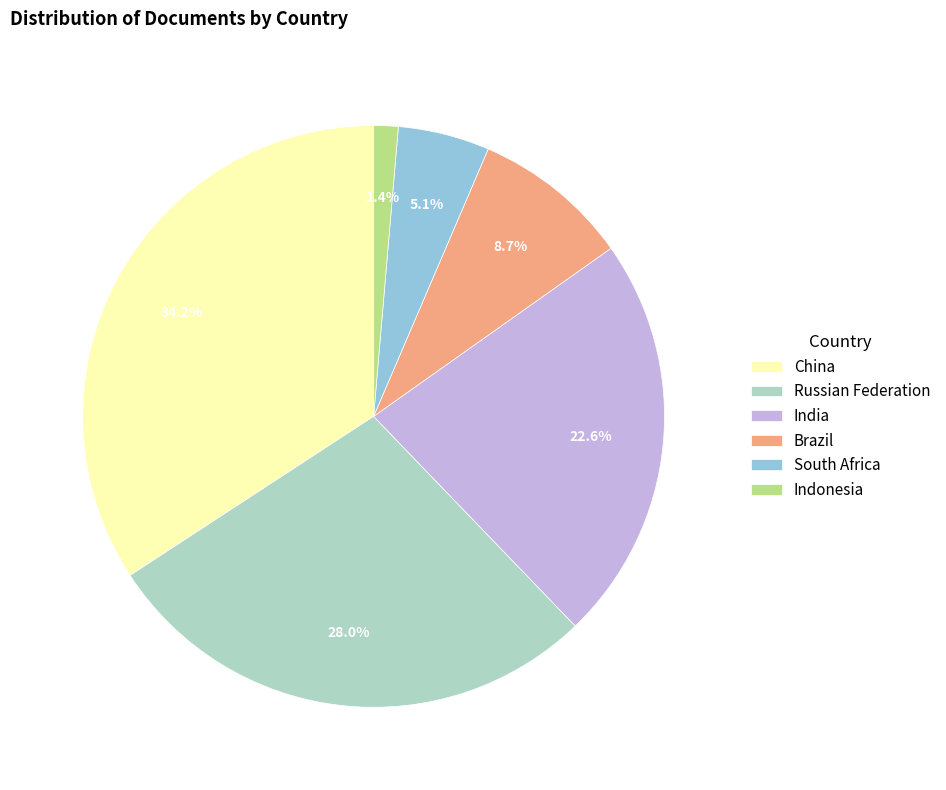

Is it true that China is 44% of the pie?

False